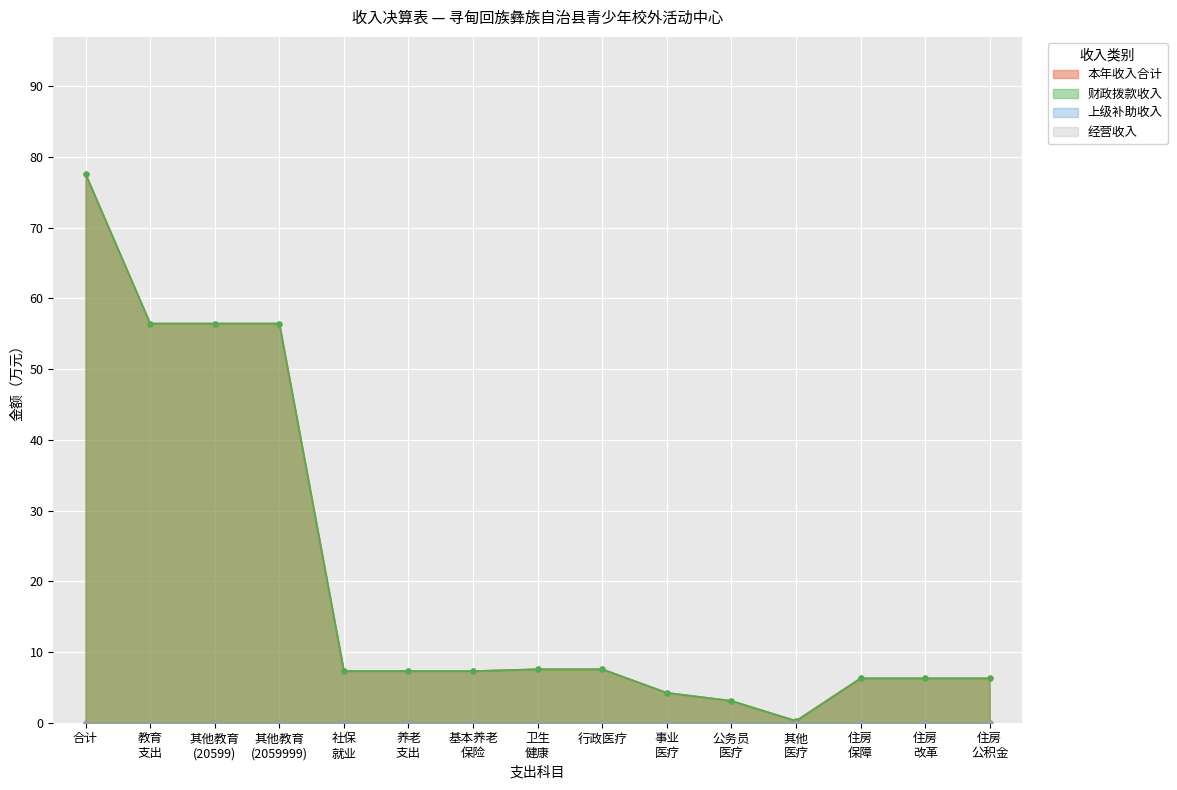

Where does the 本年收入合计 series first go above 7?

合计